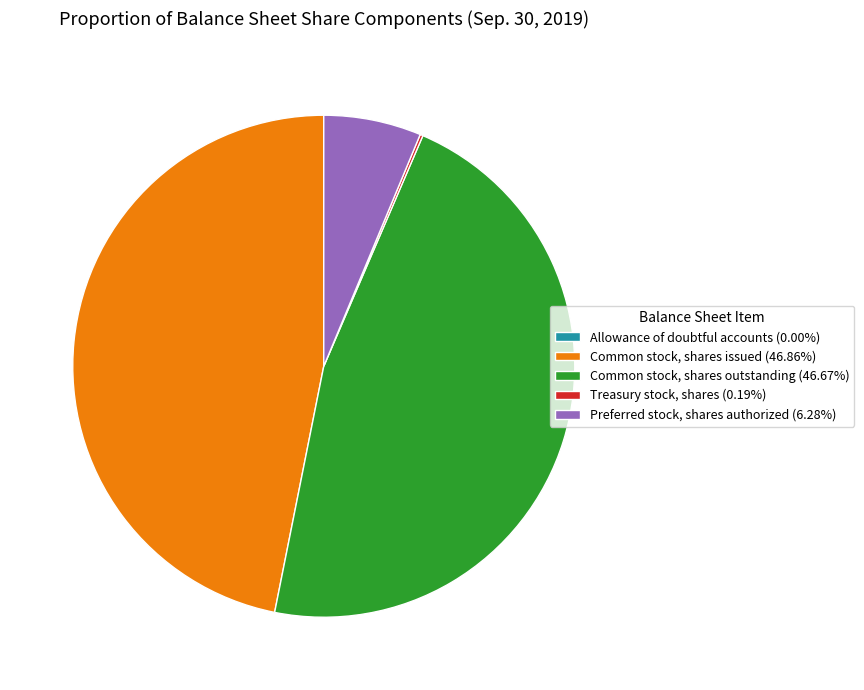

What is the ratio of the value at Common stock, shares issued (46.86%) to the value at Common stock, shares outstanding (46.67%)?

1.0